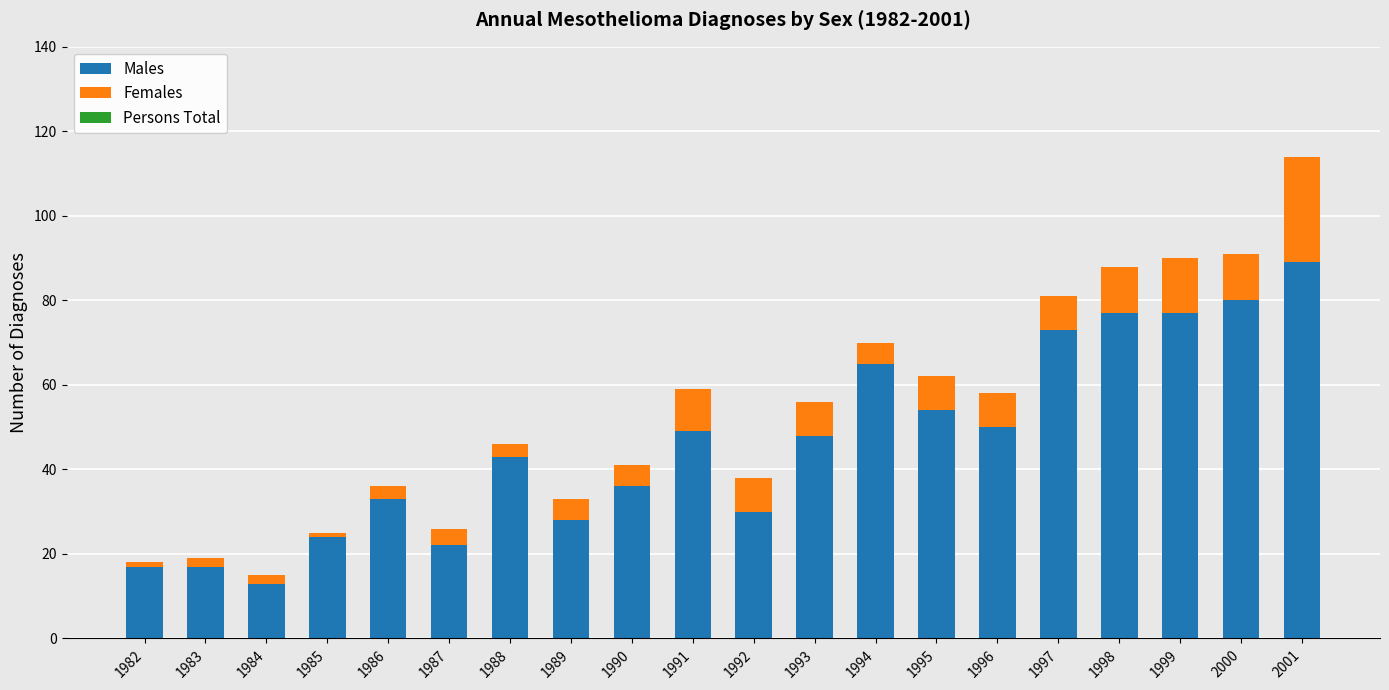

At which category is the sum across all series the highest?

2001